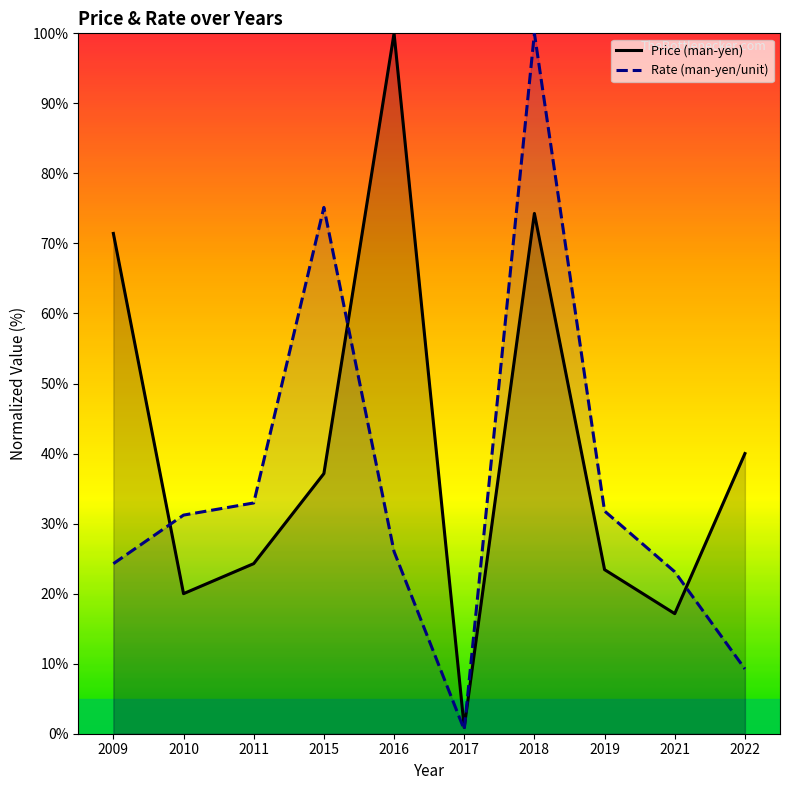

Which category has the highest value across all series?

2016